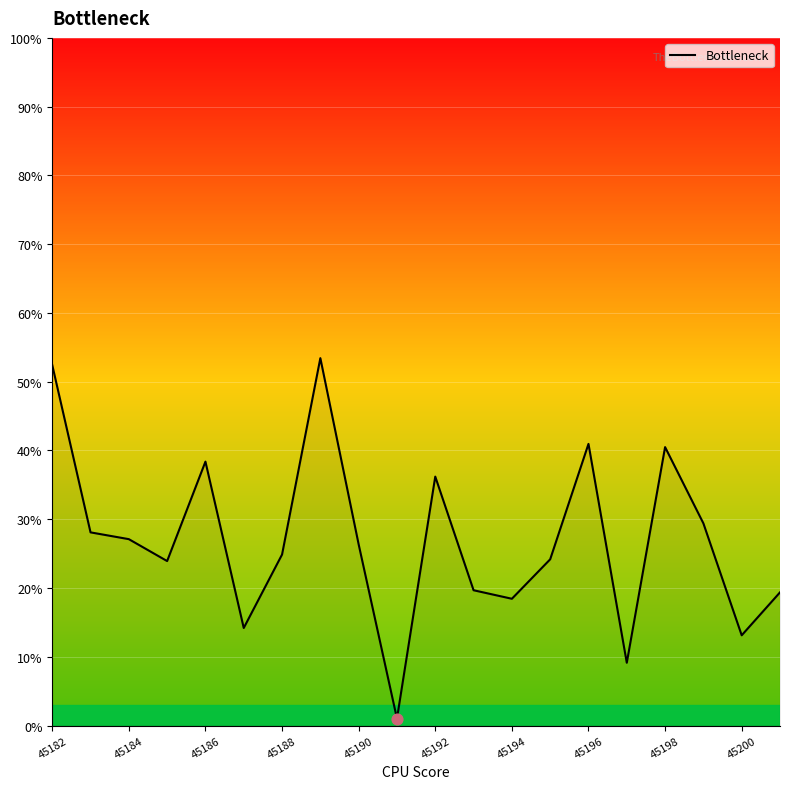

What is the maximum value shown in the chart?

53.4